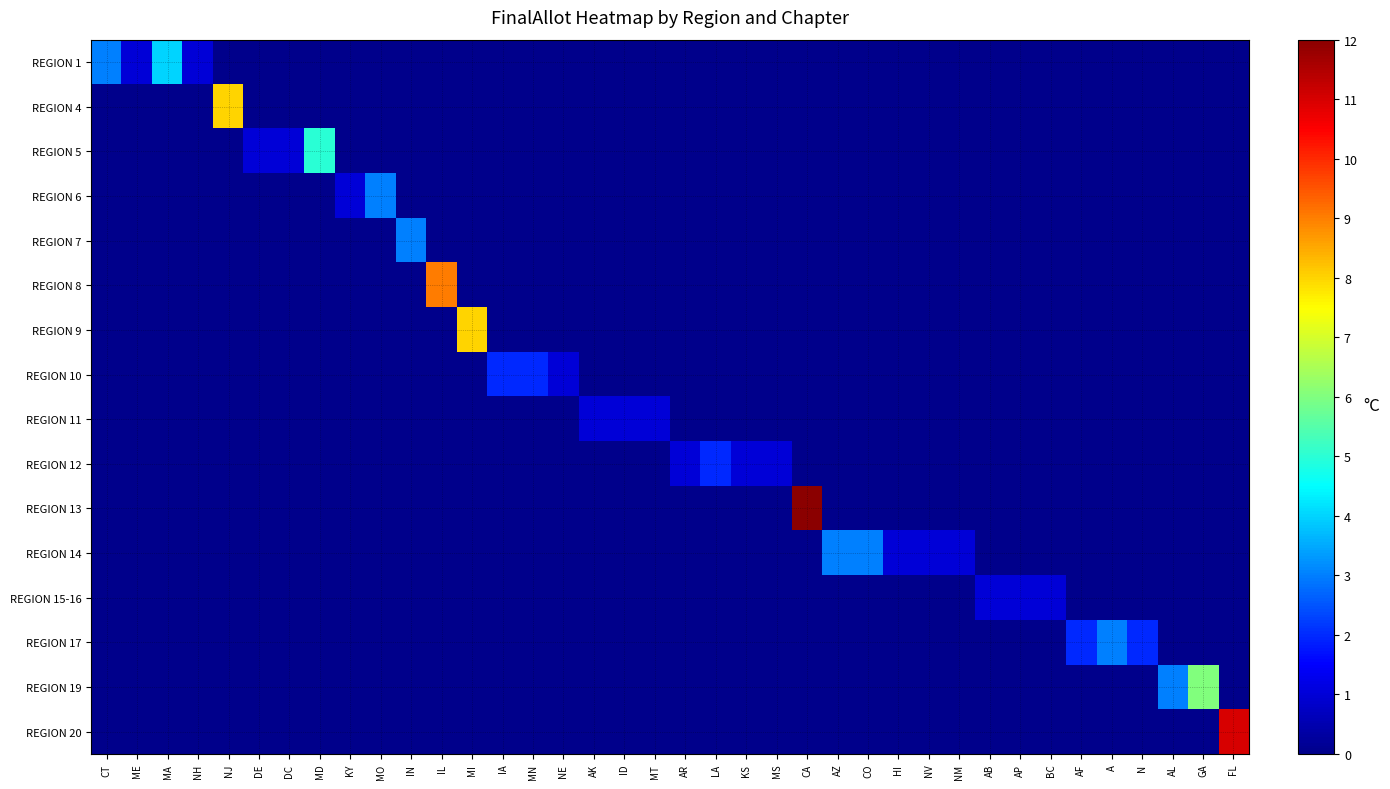

Reading right to left, what are all the values shown in this chart?

REGION 1: FL=0	GA=0	AL=0	N=0	A=0	AF=0	BC=0	AP=0	AB=0	NM=0	NV=0	HI=0	CO=0	AZ=0	CA=0	MS=0	KS=0	LA=0	AR=0	MT=0	ID=0	AK=0	NE=0	MN=0	IA=0	MI=0	IL=0	IN=0	MO=0	KY=0	MD=0	DC=0	DE=0	NJ=0	NH=1	MA=4	ME=1	CT=3
REGION 4: FL=0	GA=0	AL=0	N=0	A=0	AF=0	BC=0	AP=0	AB=0	NM=0	NV=0	HI=0	CO=0	AZ=0	CA=0	MS=0	KS=0	LA=0	AR=0	MT=0	ID=0	AK=0	NE=0	MN=0	IA=0	MI=0	IL=0	IN=0	MO=0	KY=0	MD=0	DC=0	DE=0	NJ=8	NH=0	MA=0	ME=0	CT=0
REGION 5: FL=0	GA=0	AL=0	N=0	A=0	AF=0	BC=0	AP=0	AB=0	NM=0	NV=0	HI=0	CO=0	AZ=0	CA=0	MS=0	KS=0	LA=0	AR=0	MT=0	ID=0	AK=0	NE=0	MN=0	IA=0	MI=0	IL=0	IN=0	MO=0	KY=0	MD=5	DC=1	DE=1	NJ=0	NH=0	MA=0	ME=0	CT=0
REGION 6: FL=0	GA=0	AL=0	N=0	A=0	AF=0	BC=0	AP=0	AB=0	NM=0	NV=0	HI=0	CO=0	AZ=0	CA=0	MS=0	KS=0	LA=0	AR=0	MT=0	ID=0	AK=0	NE=0	MN=0	IA=0	MI=0	IL=0	IN=0	MO=3	KY=1	MD=0	DC=0	DE=0	NJ=0	NH=0	MA=0	ME=0	CT=0
REGION 7: FL=0	GA=0	AL=0	N=0	A=0	AF=0	BC=0	AP=0	AB=0	NM=0	NV=0	HI=0	CO=0	AZ=0	CA=0	MS=0	KS=0	LA=0	AR=0	MT=0	ID=0	AK=0	NE=0	MN=0	IA=0	MI=0	IL=0	IN=3	MO=0	KY=0	MD=0	DC=0	DE=0	NJ=0	NH=0	MA=0	ME=0	CT=0
REGION 8: FL=0	GA=0	AL=0	N=0	A=0	AF=0	BC=0	AP=0	AB=0	NM=0	NV=0	HI=0	CO=0	AZ=0	CA=0	MS=0	KS=0	LA=0	AR=0	MT=0	ID=0	AK=0	NE=0	MN=0	IA=0	MI=0	IL=9	IN=0	MO=0	KY=0	MD=0	DC=0	DE=0	NJ=0	NH=0	MA=0	ME=0	CT=0
REGION 9: FL=0	GA=0	AL=0	N=0	A=0	AF=0	BC=0	AP=0	AB=0	NM=0	NV=0	HI=0	CO=0	AZ=0	CA=0	MS=0	KS=0	LA=0	AR=0	MT=0	ID=0	AK=0	NE=0	MN=0	IA=0	MI=8	IL=0	IN=0	MO=0	KY=0	MD=0	DC=0	DE=0	NJ=0	NH=0	MA=0	ME=0	CT=0
REGION 10: FL=0	GA=0	AL=0	N=0	A=0	AF=0	BC=0	AP=0	AB=0	NM=0	NV=0	HI=0	CO=0	AZ=0	CA=0	MS=0	KS=0	LA=0	AR=0	MT=0	ID=0	AK=0	NE=1	MN=2	IA=2	MI=0	IL=0	IN=0	MO=0	KY=0	MD=0	DC=0	DE=0	NJ=0	NH=0	MA=0	ME=0	CT=0
REGION 11: FL=0	GA=0	AL=0	N=0	A=0	AF=0	BC=0	AP=0	AB=0	NM=0	NV=0	HI=0	CO=0	AZ=0	CA=0	MS=0	KS=0	LA=0	AR=0	MT=1	ID=1	AK=1	NE=0	MN=0	IA=0	MI=0	IL=0	IN=0	MO=0	KY=0	MD=0	DC=0	DE=0	NJ=0	NH=0	MA=0	ME=0	CT=0
REGION 12: FL=0	GA=0	AL=0	N=0	A=0	AF=0	BC=0	AP=0	AB=0	NM=0	NV=0	HI=0	CO=0	AZ=0	CA=0	MS=1	KS=1	LA=2	AR=1	MT=0	ID=0	AK=0	NE=0	MN=0	IA=0	MI=0	IL=0	IN=0	MO=0	KY=0	MD=0	DC=0	DE=0	NJ=0	NH=0	MA=0	ME=0	CT=0
REGION 13: FL=0	GA=0	AL=0	N=0	A=0	AF=0	BC=0	AP=0	AB=0	NM=0	NV=0	HI=0	CO=0	AZ=0	CA=12	MS=0	KS=0	LA=0	AR=0	MT=0	ID=0	AK=0	NE=0	MN=0	IA=0	MI=0	IL=0	IN=0	MO=0	KY=0	MD=0	DC=0	DE=0	NJ=0	NH=0	MA=0	ME=0	CT=0
REGION 14: FL=0	GA=0	AL=0	N=0	A=0	AF=0	BC=0	AP=0	AB=0	NM=1	NV=1	HI=1	CO=3	AZ=3	CA=0	MS=0	KS=0	LA=0	AR=0	MT=0	ID=0	AK=0	NE=0	MN=0	IA=0	MI=0	IL=0	IN=0	MO=0	KY=0	MD=0	DC=0	DE=0	NJ=0	NH=0	MA=0	ME=0	CT=0
REGION 15-16: FL=0	GA=0	AL=0	N=0	A=0	AF=0	BC=1	AP=1	AB=1	NM=0	NV=0	HI=0	CO=0	AZ=0	CA=0	MS=0	KS=0	LA=0	AR=0	MT=0	ID=0	AK=0	NE=0	MN=0	IA=0	MI=0	IL=0	IN=0	MO=0	KY=0	MD=0	DC=0	DE=0	NJ=0	NH=0	MA=0	ME=0	CT=0
REGION 17: FL=0	GA=0	AL=0	N=2	A=3	AF=2	BC=0	AP=0	AB=0	NM=0	NV=0	HI=0	CO=0	AZ=0	CA=0	MS=0	KS=0	LA=0	AR=0	MT=0	ID=0	AK=0	NE=0	MN=0	IA=0	MI=0	IL=0	IN=0	MO=0	KY=0	MD=0	DC=0	DE=0	NJ=0	NH=0	MA=0	ME=0	CT=0
REGION 19: FL=0	GA=6	AL=3	N=0	A=0	AF=0	BC=0	AP=0	AB=0	NM=0	NV=0	HI=0	CO=0	AZ=0	CA=0	MS=0	KS=0	LA=0	AR=0	MT=0	ID=0	AK=0	NE=0	MN=0	IA=0	MI=0	IL=0	IN=0	MO=0	KY=0	MD=0	DC=0	DE=0	NJ=0	NH=0	MA=0	ME=0	CT=0
REGION 20: FL=11	GA=0	AL=0	N=0	A=0	AF=0	BC=0	AP=0	AB=0	NM=0	NV=0	HI=0	CO=0	AZ=0	CA=0	MS=0	KS=0	LA=0	AR=0	MT=0	ID=0	AK=0	NE=0	MN=0	IA=0	MI=0	IL=0	IN=0	MO=0	KY=0	MD=0	DC=0	DE=0	NJ=0	NH=0	MA=0	ME=0	CT=0